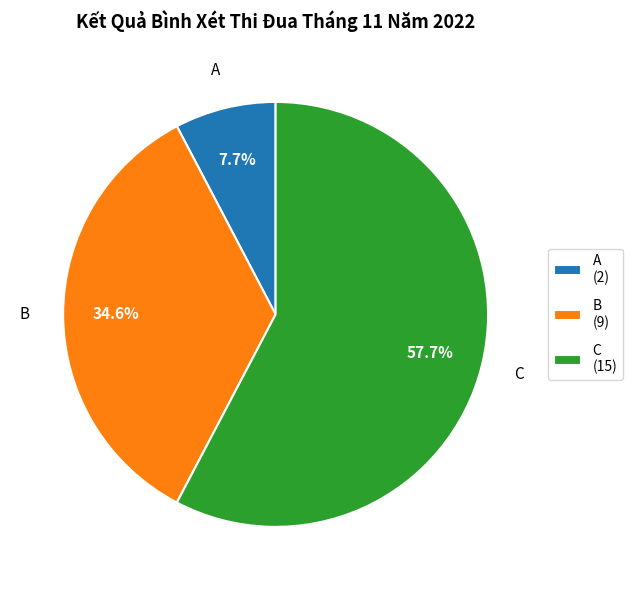

Which category accounts for the majority?

C (15)